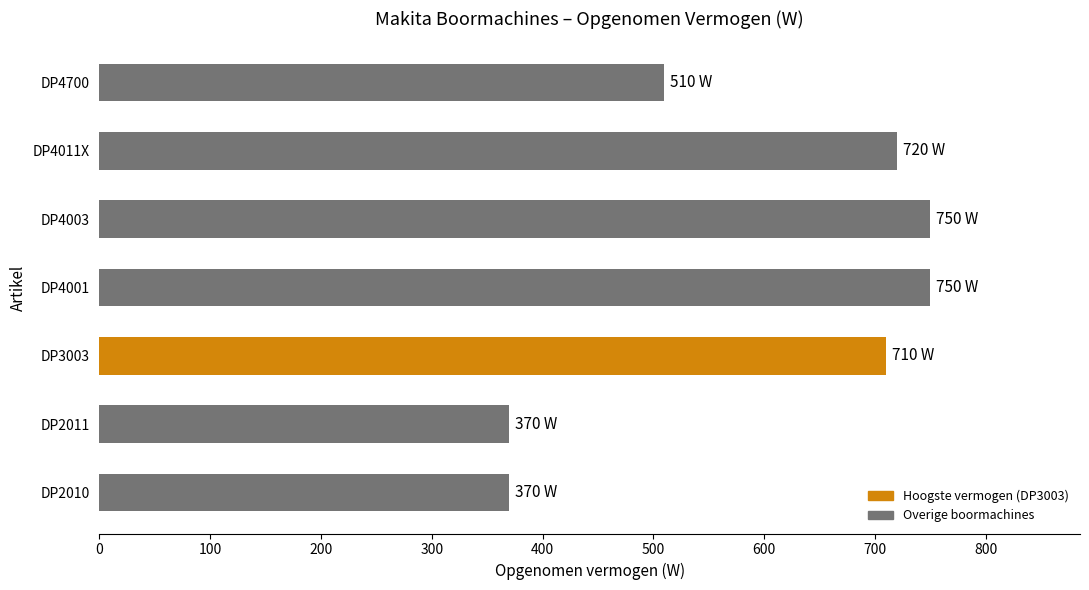

Reading bottom to top, list all the values displayed in this chart.

370	370	710	750	750	720	510